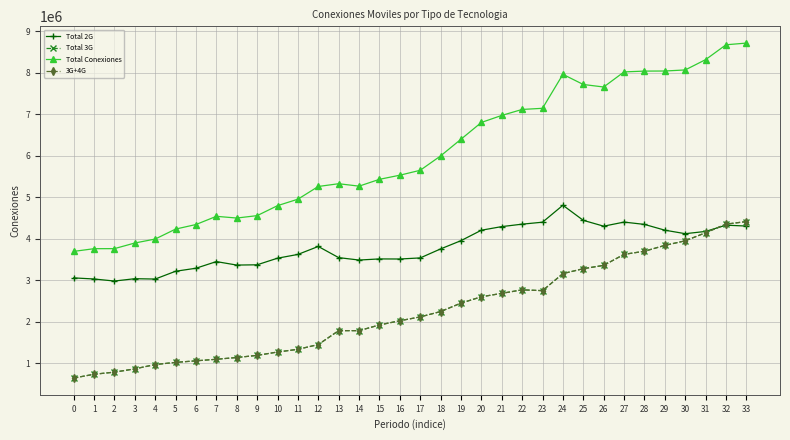

Is the value of Total Conexiones at 33 greater than the value of Total 2G at 22?

Yes